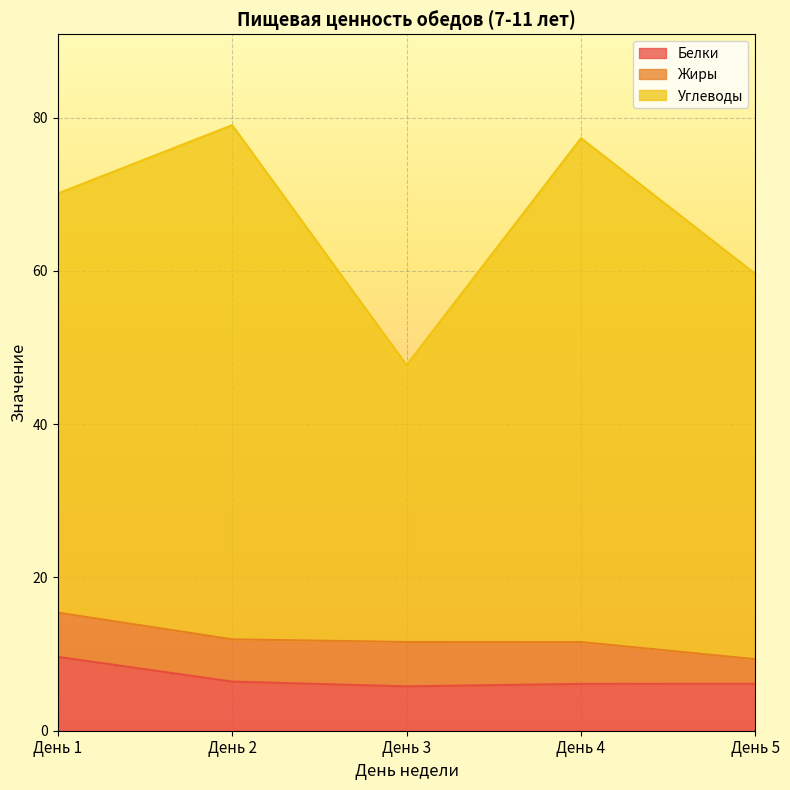

At how many categories does at least one series exceed 19?

5